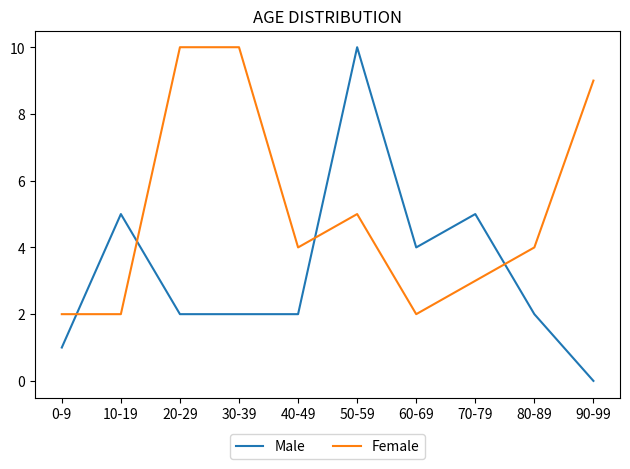

The value of Male at 30-39 is 2. True or false?

True